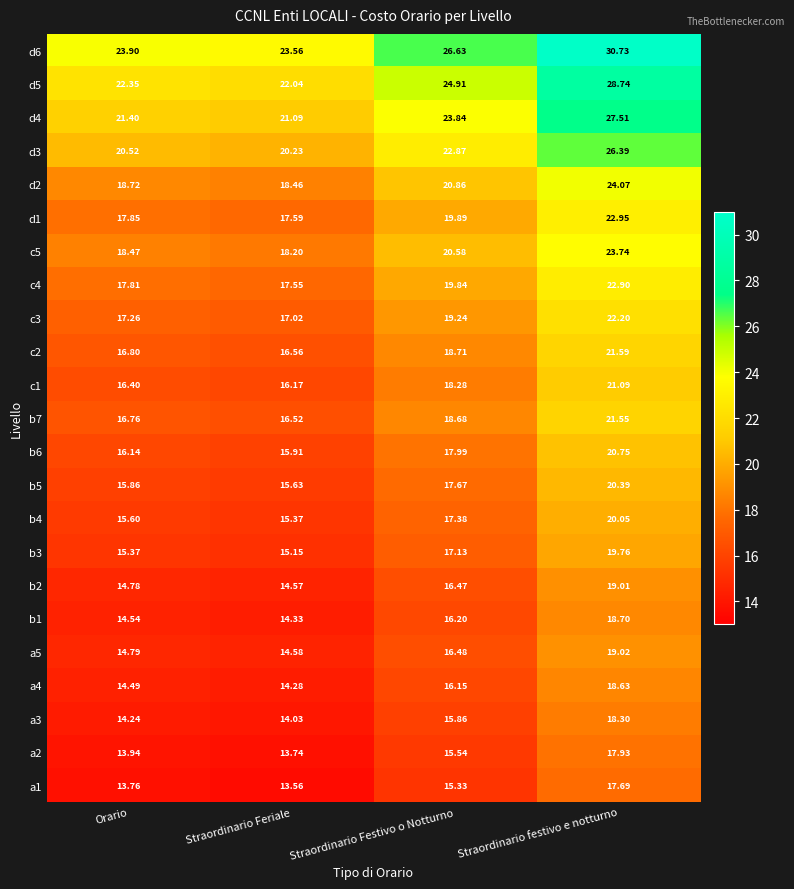

Where does the d6 series first go above 26?

Straordinario Festivo o Notturno